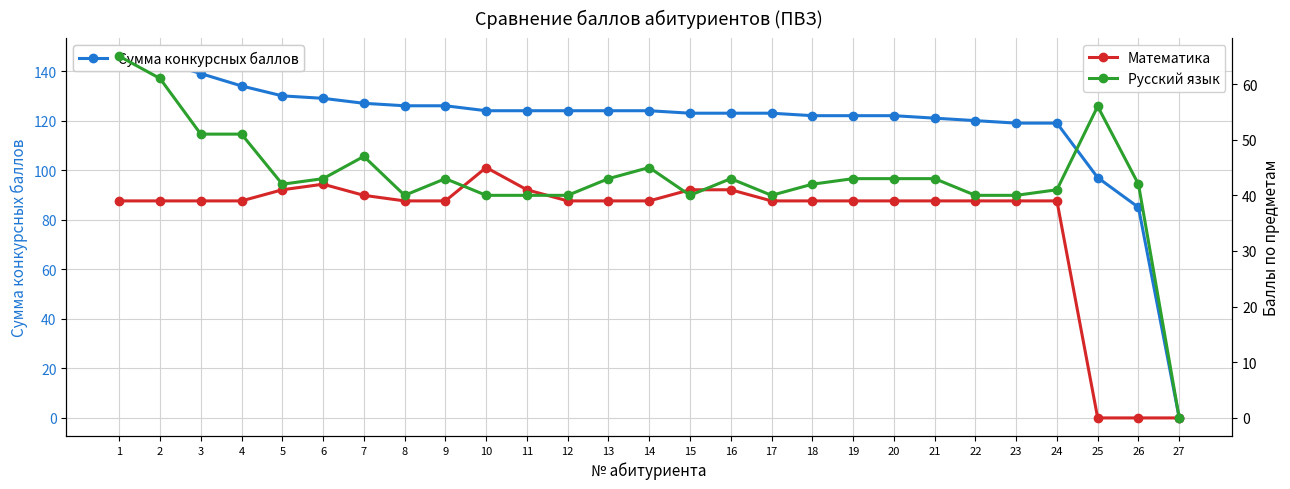

What is the value of the Русский язык point at the 9th from the left?

43